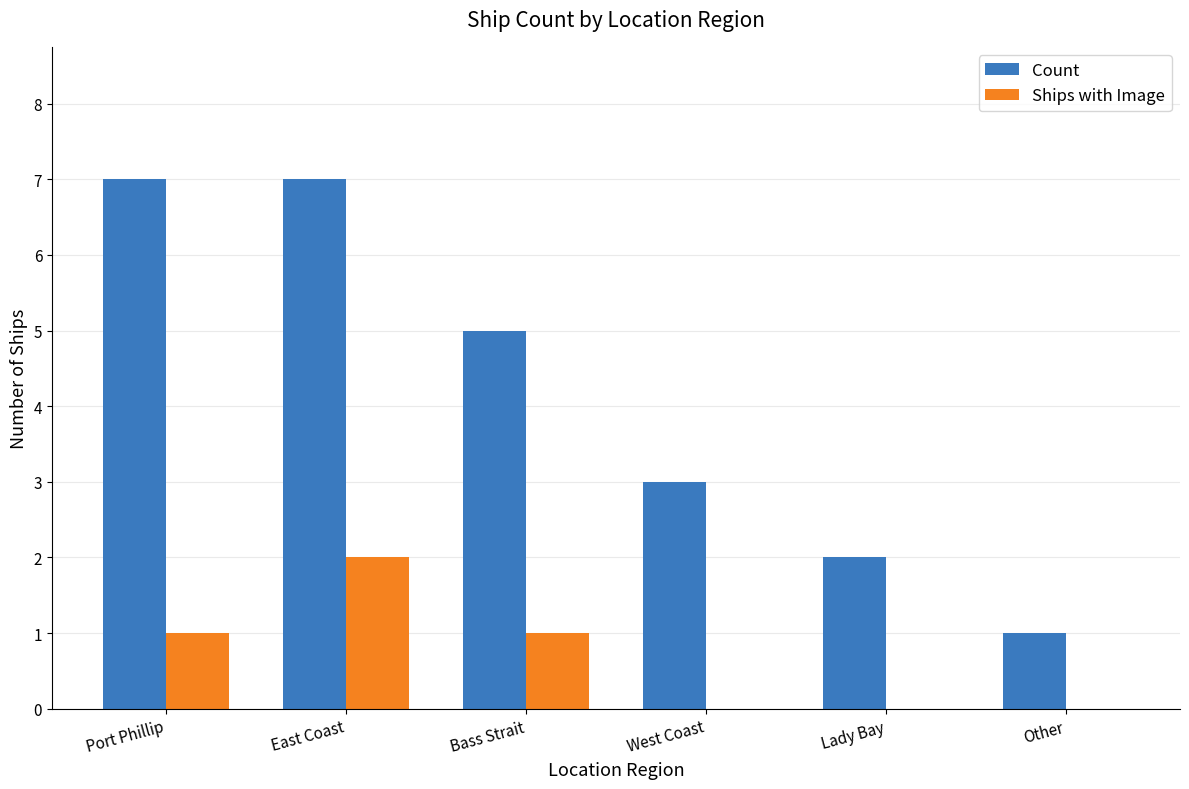

Which series has the largest range (max minus min)?

Count